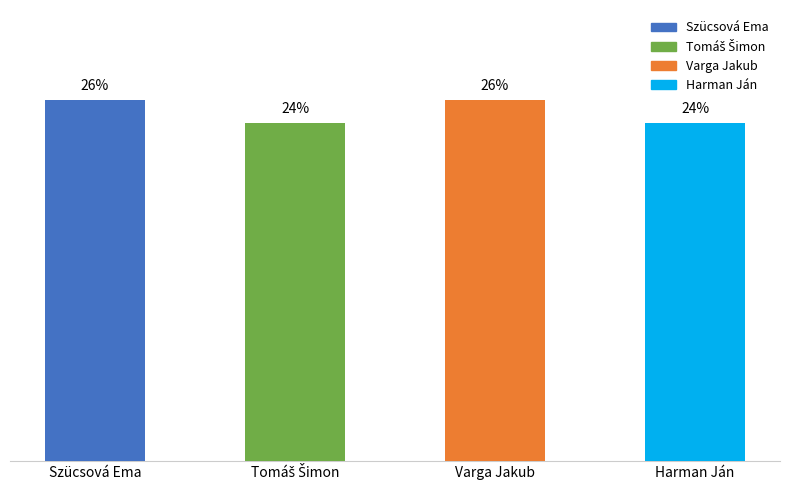

List the labels in order of value, largest first.

Szücsová Ema, Varga Jakub, Tomáš Šimon, Harman Ján